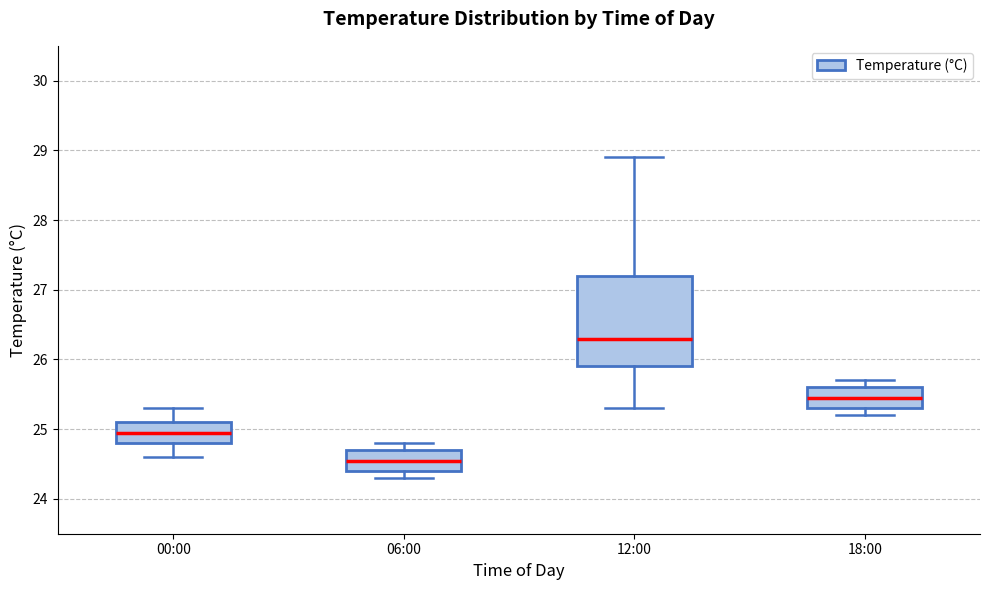

Reading left to right, transcribe this box plot: for each box, give where its median line is, the range the box spans, and where its two whiskers end, as read against the y-axis. The values are not printed on the chart, so give them approximately, as read against the axis.

00:00: median 25.0, box 24.8 to 25.1, whiskers 24.6 to 25.3
06:00: median 24.6, box 24.4 to 24.7, whiskers 24.3 to 24.8
12:00: median 26.3, box 25.9 to 27.2, whiskers 25.3 to 28.9
18:00: median 25.5, box 25.3 to 25.6, whiskers 25.2 to 25.7